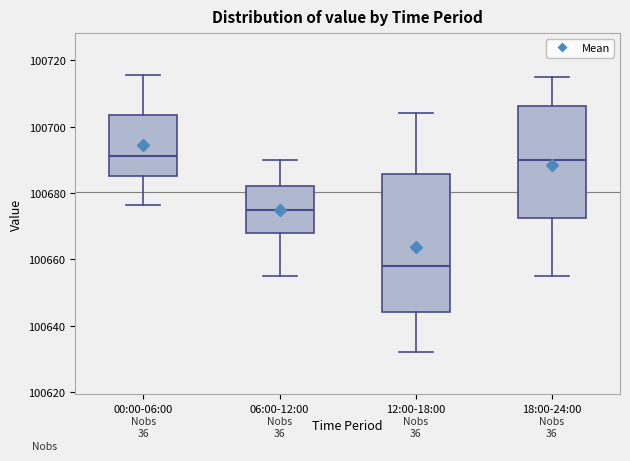

Which box is the tallest, from its lower edge to its upper edge?

12:00-18:00